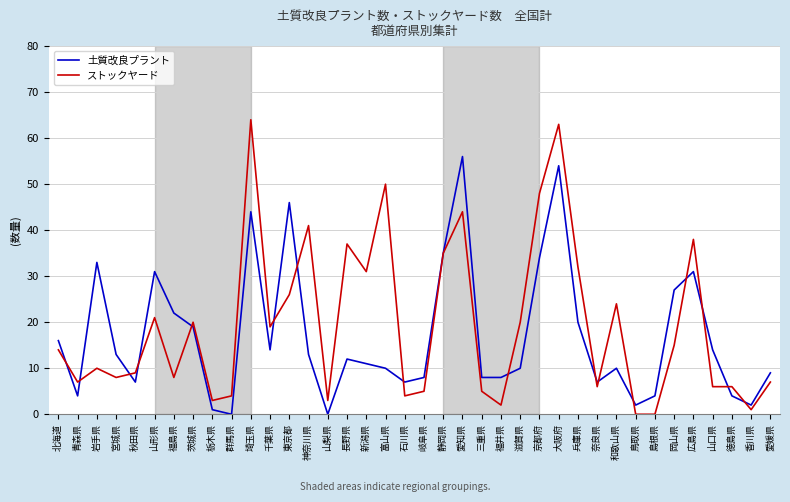

Rank the series at 島根県 from highest to lowest value.

土質改良プラント, ストックヤード